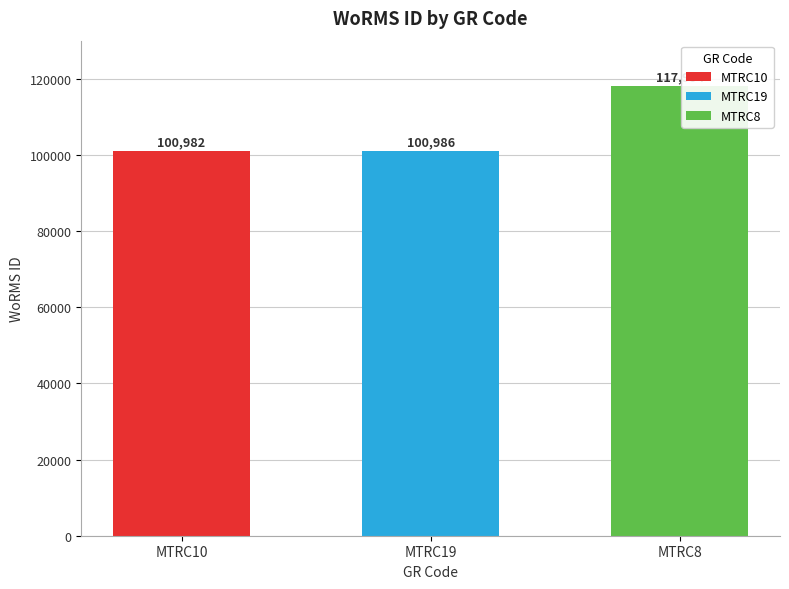

At which label does the data first exceed 100986?

MTRC8